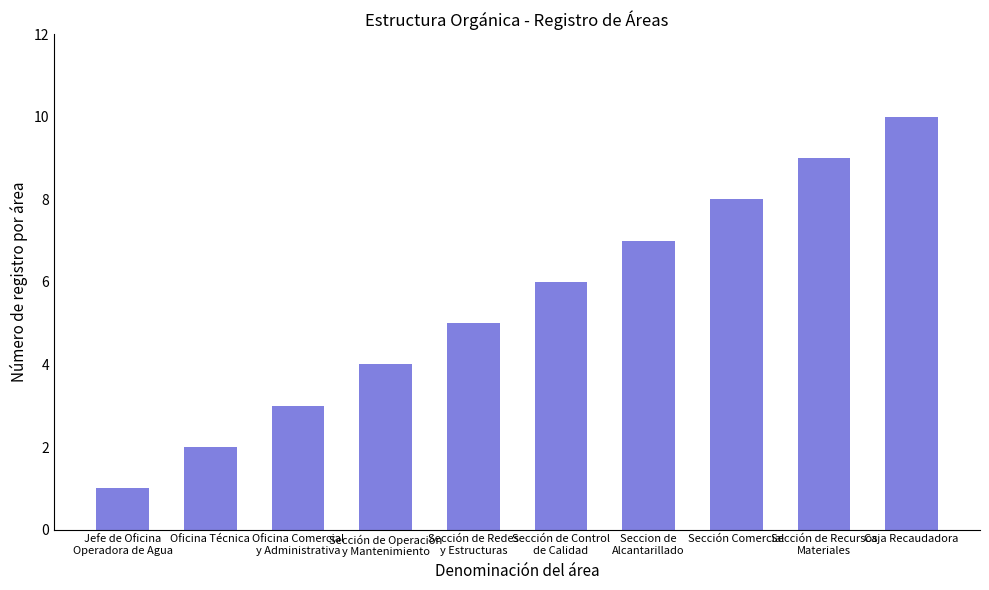

Between Sección de Redes
y Estructuras and Seccion de
Alcantarillado, which is larger?

Seccion de
Alcantarillado